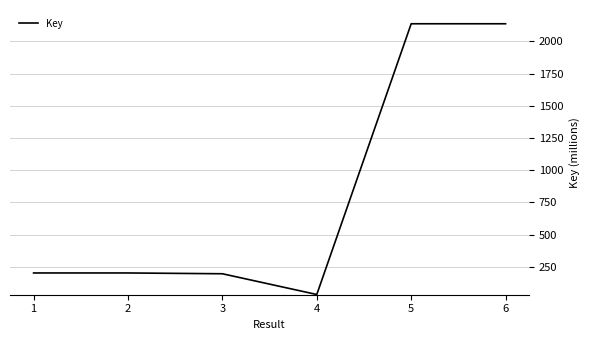

Read the value at 2.

201963297